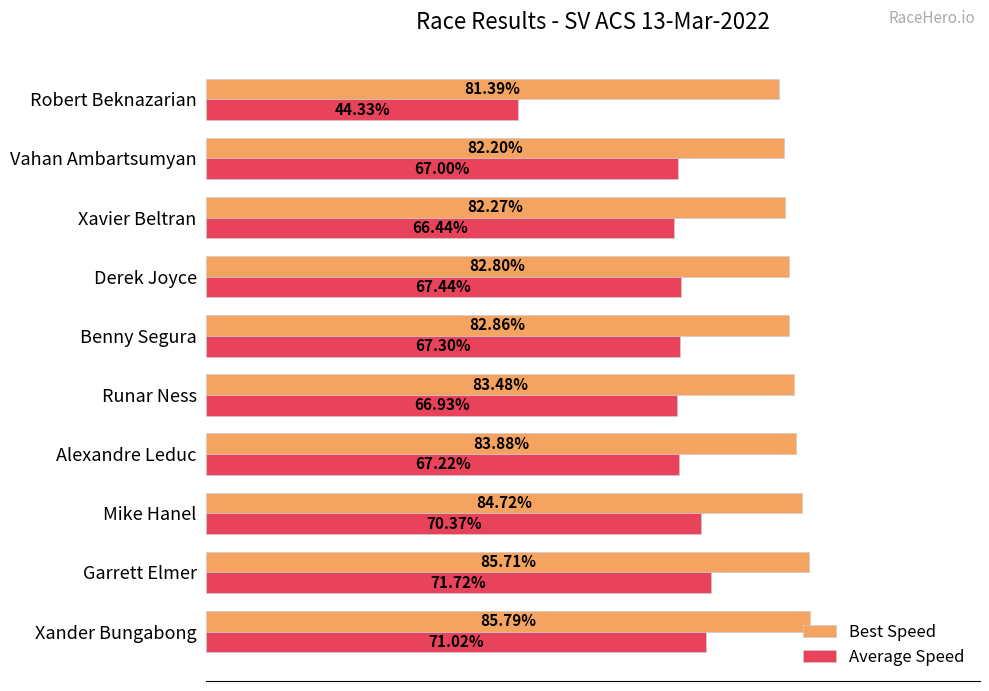

Which series changed the most between Benny Segura and Derek Joyce?

Average Speed